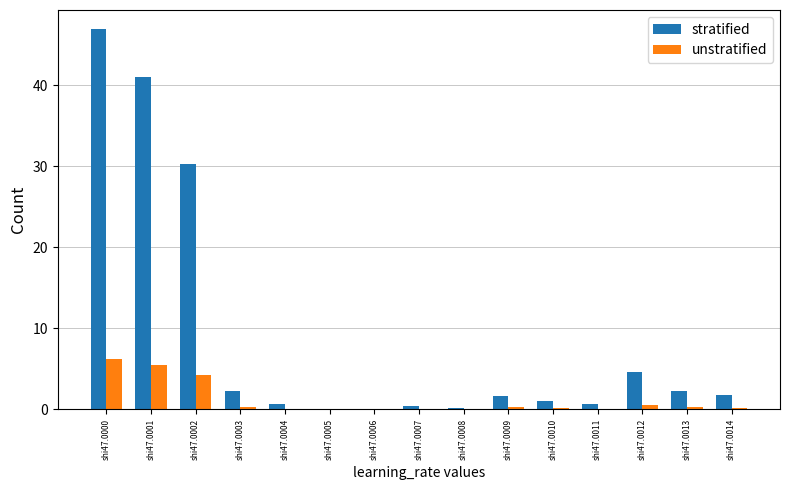

Read the stratified value at shi47.0010.

1.1